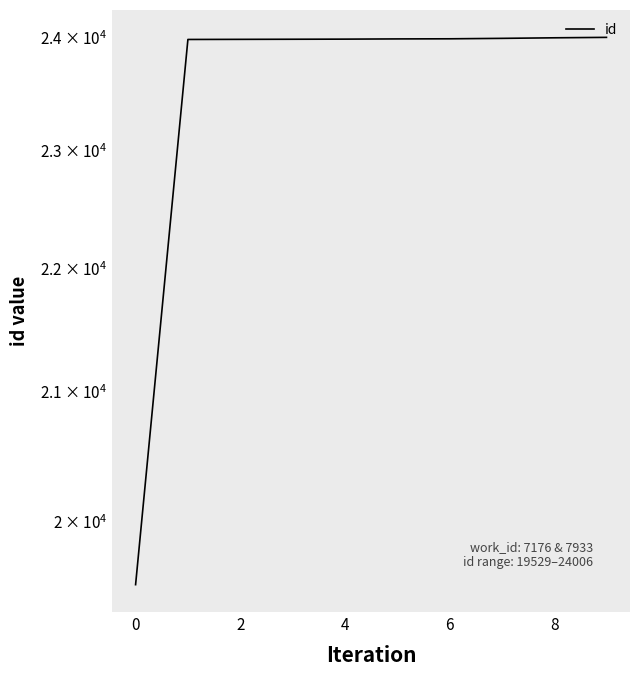

What is the label of the 8th point from the right?

2